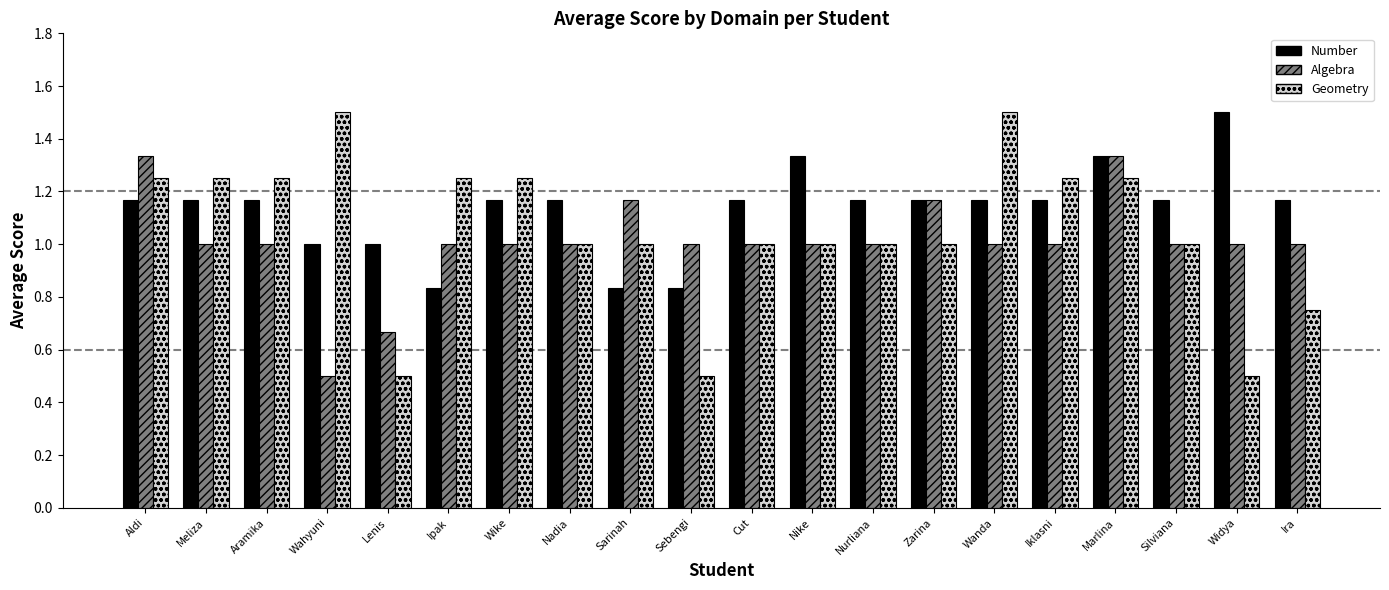

What is the greatest value displayed?

1.5